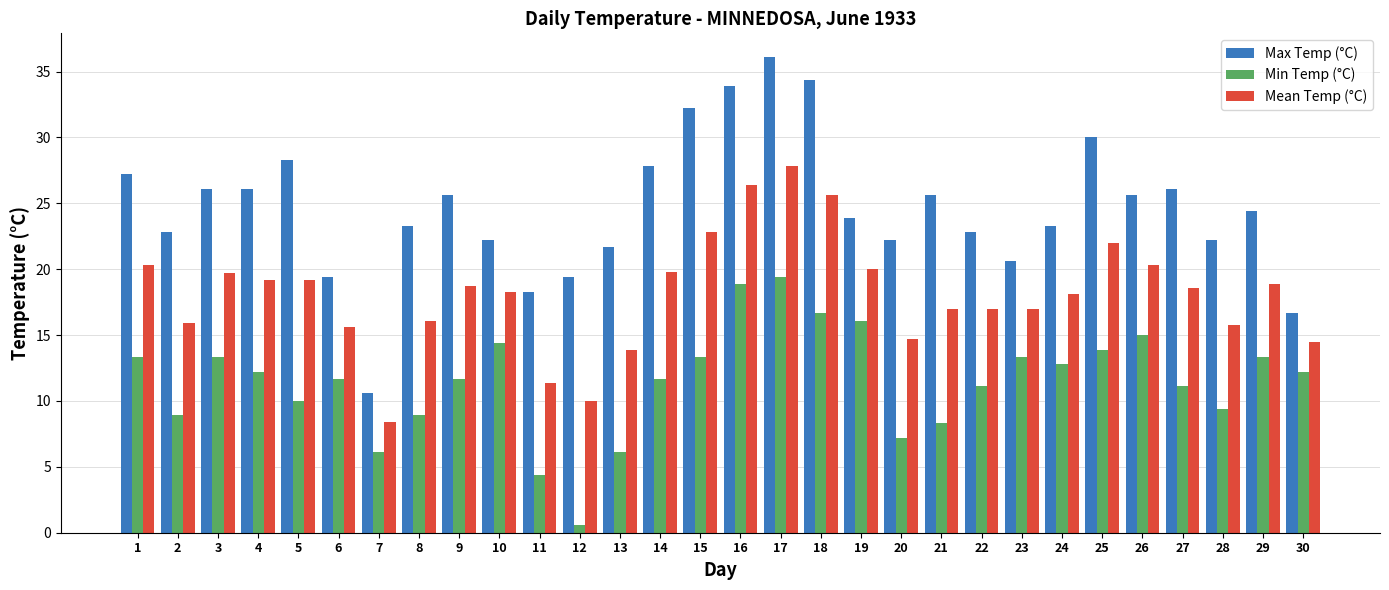

The value of Mean Temp (°C) at 5 is 30.9. True or false?

False